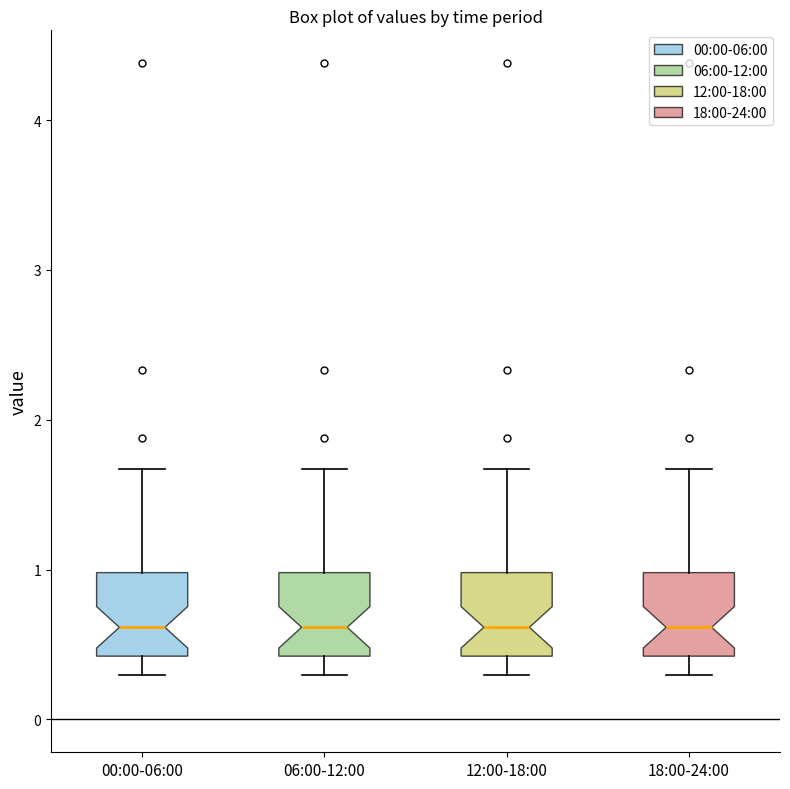

Reading left to right, read every box against the y-axis: the position of its median line, the range the box covers, and the ends of its whiskers. The values are not printed on the chart, so give them approximately, as read against the axis.

00:00-06:00: median 0.6, box 0.4 to 1.0, whiskers 0.3 to 1.7
06:00-12:00: median 0.6, box 0.4 to 1.0, whiskers 0.3 to 1.7
12:00-18:00: median 0.6, box 0.4 to 1.0, whiskers 0.3 to 1.7
18:00-24:00: median 0.6, box 0.4 to 1.0, whiskers 0.3 to 1.7